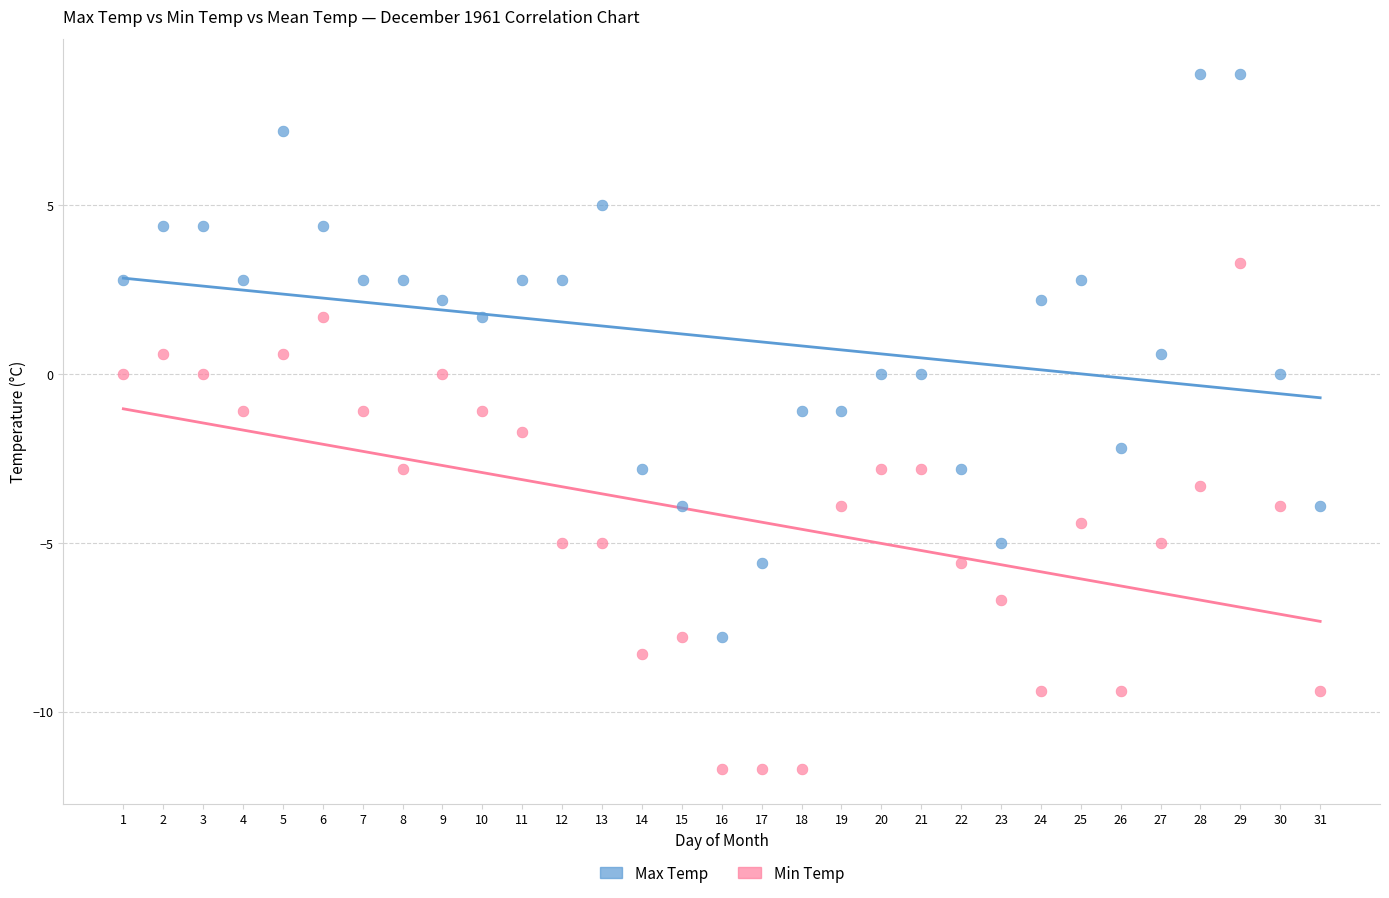

Across all data points, what is the range of X values (max minus min)?

30.0